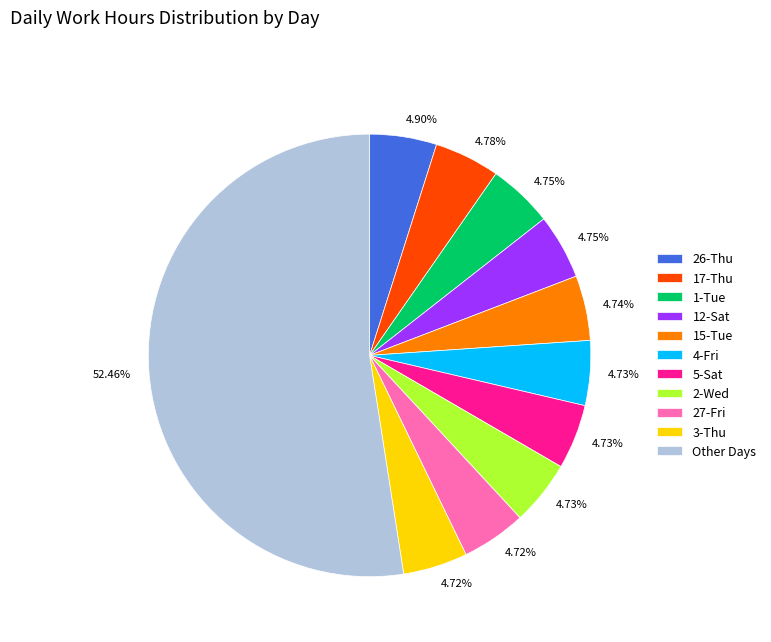

Count the number of slices in the pie.

11